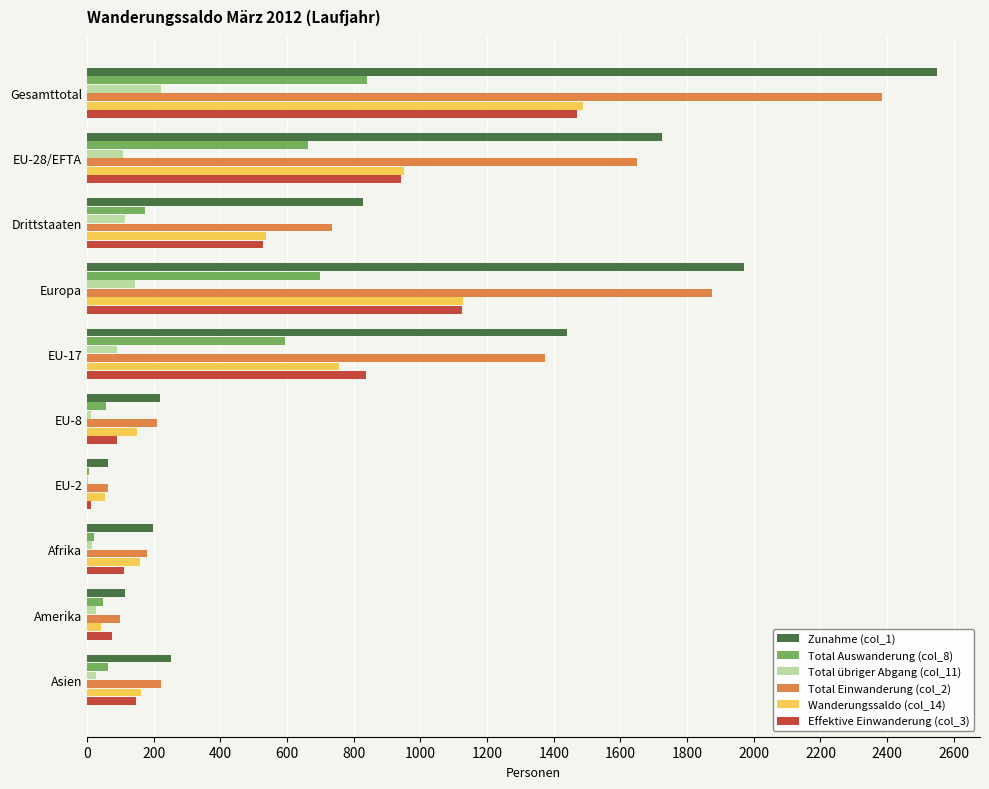

Which category has the highest value in the Total Einwanderung (col_2) series?

Gesamttotal